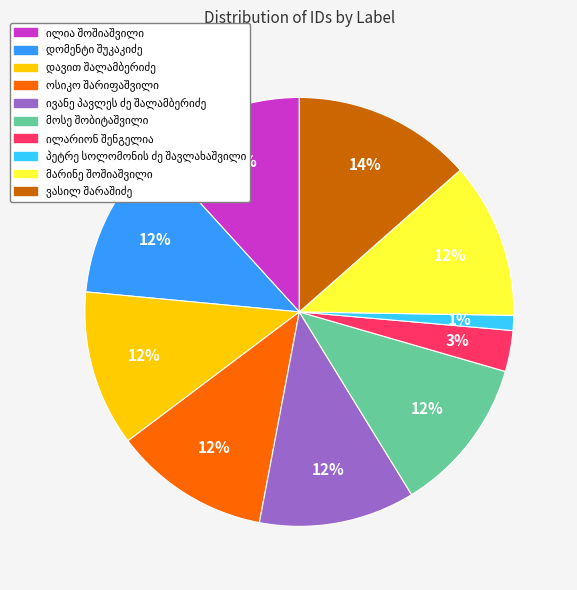

Does any single category account for the majority?

No